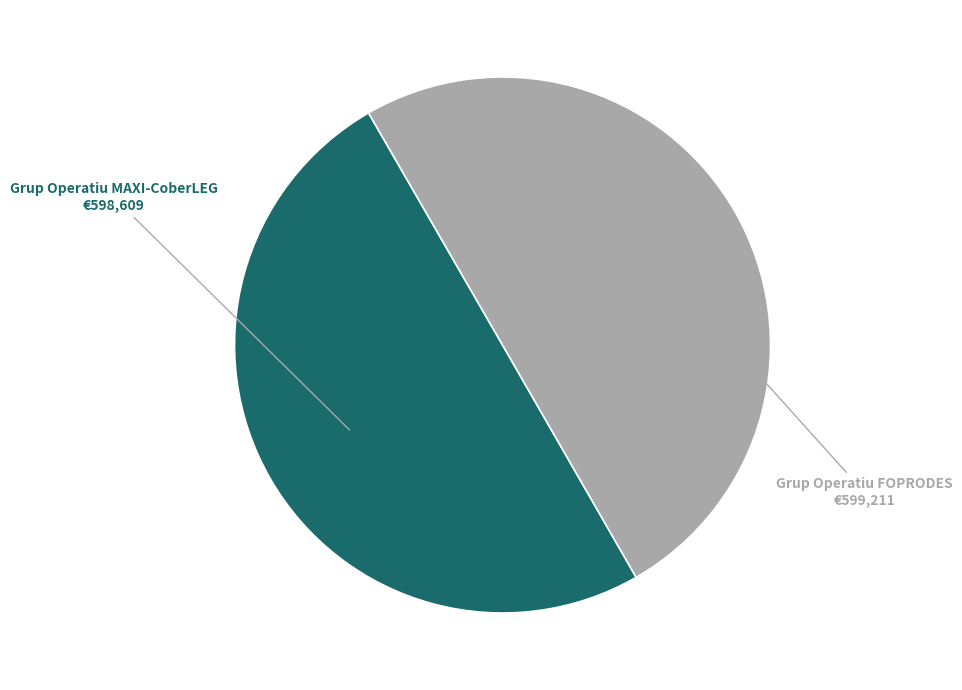

Count the number of slices in the pie.

2